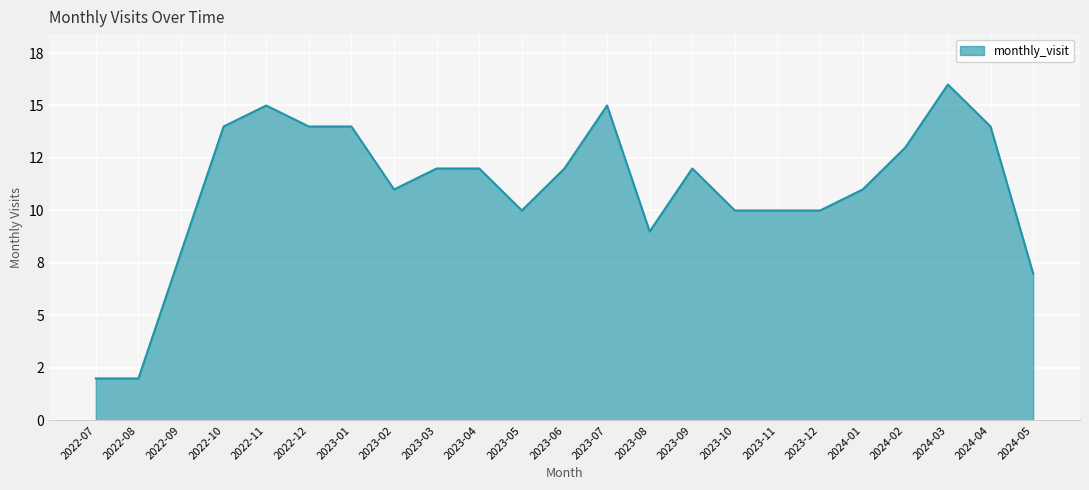

What is the ratio of the value at 2024-02 to the value at 2022-08?

6.5